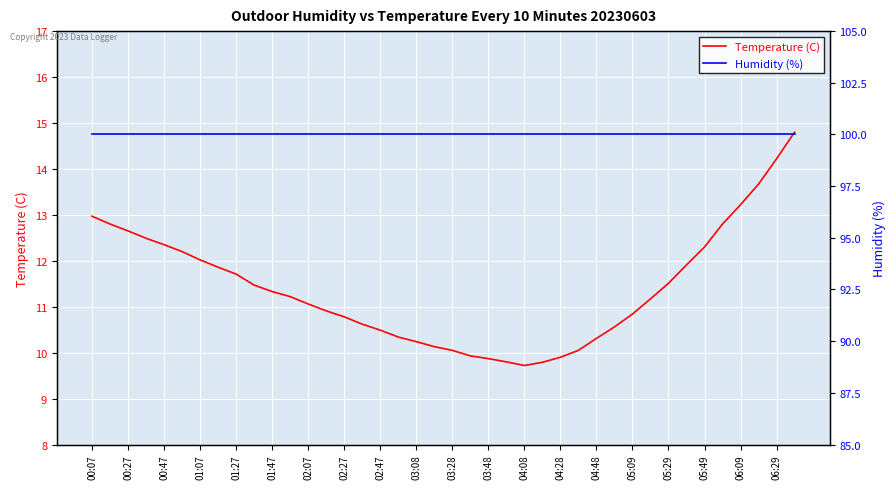

What is the greatest value displayed?

100.0